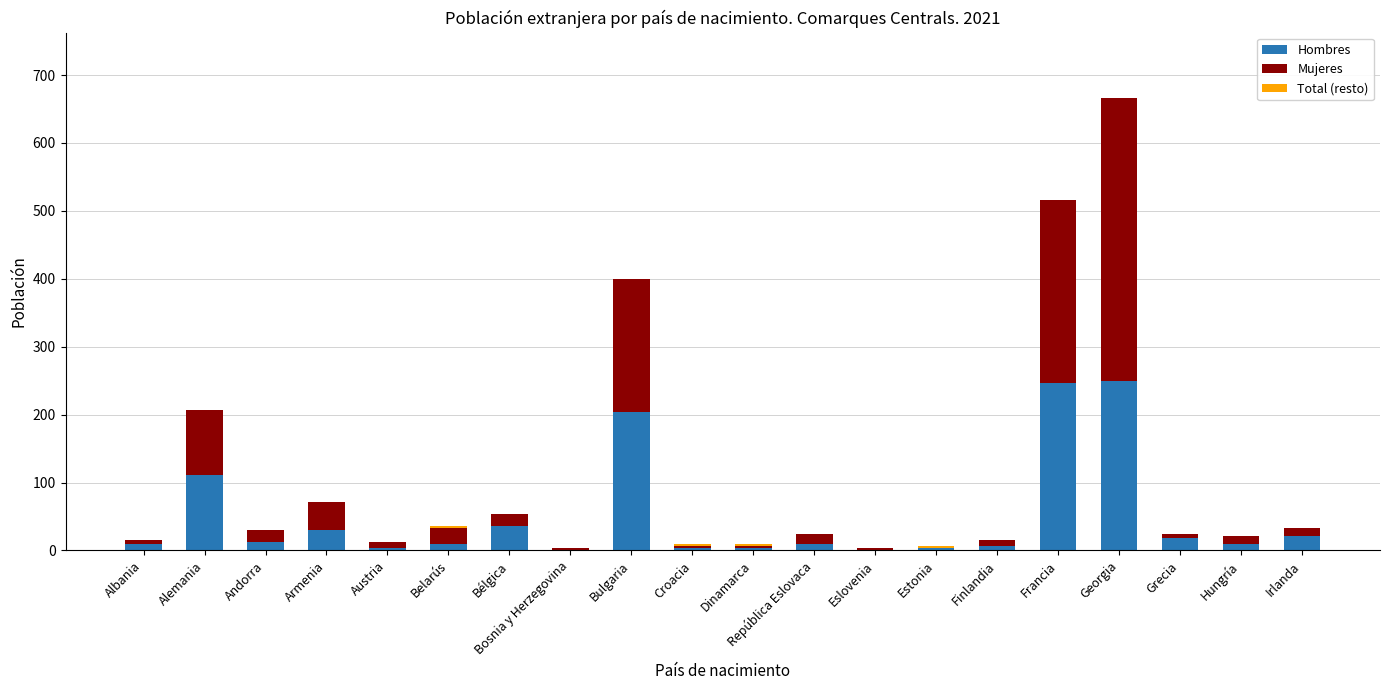

Are the bars horizontal?

No